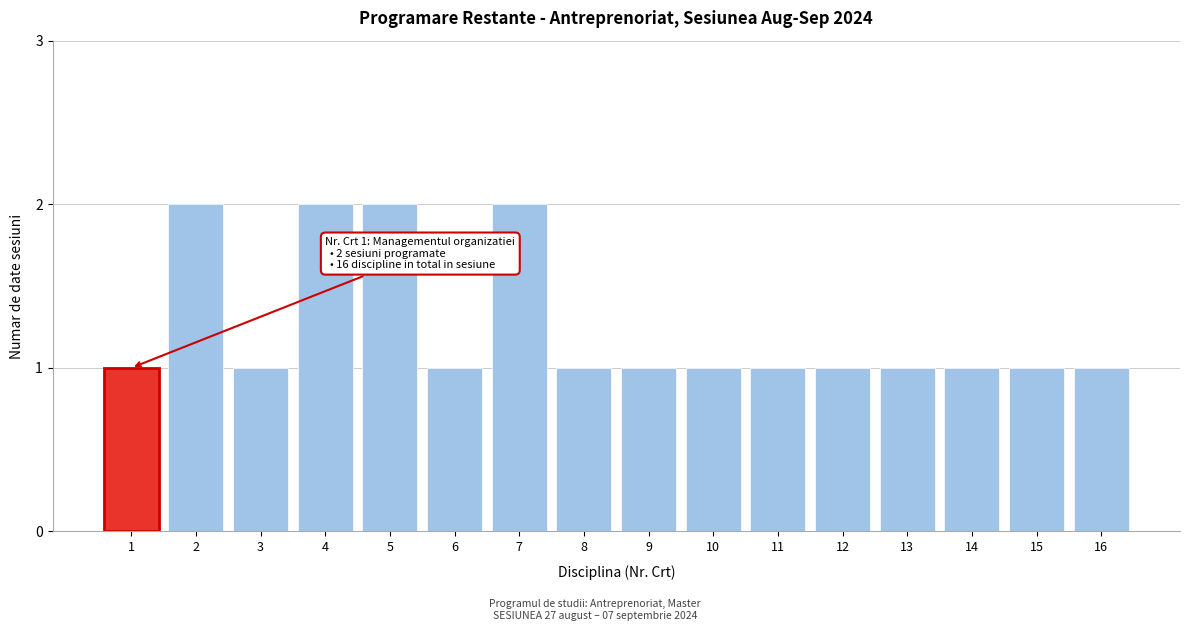

Reading left to right, transcribe all the data shown in this chart.

1	2	1	2	2	1	2	1	1	1	1	1	1	1	1	1